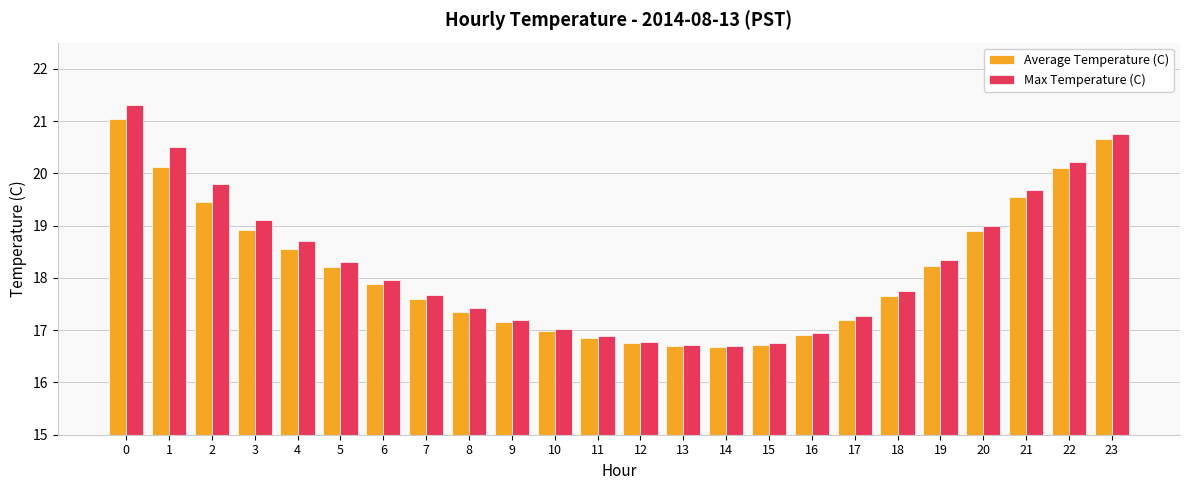

Which series changed the most between 2 and 18?

Max Temperature (C)